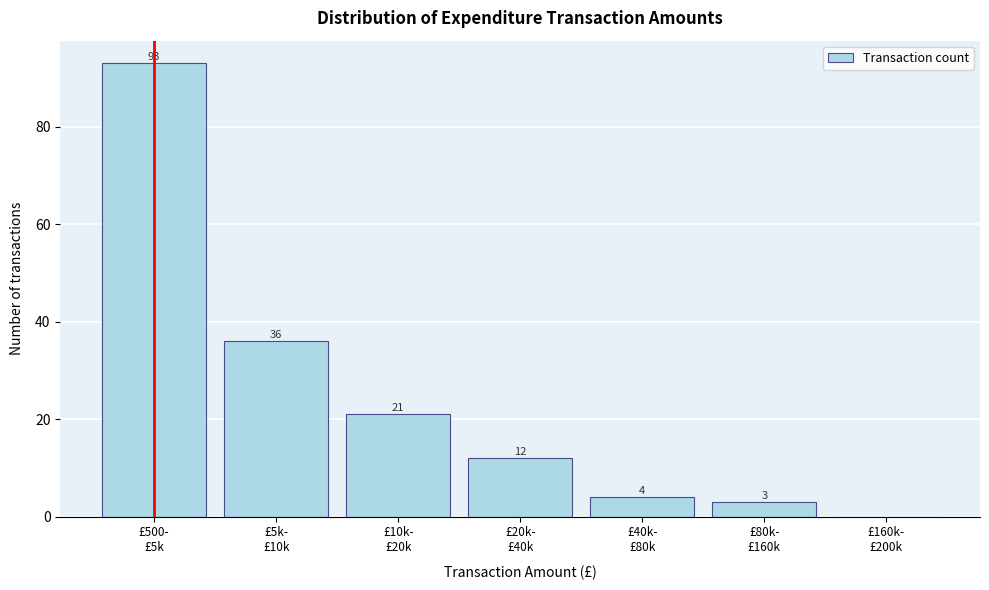

What is the maximum value shown in the chart?

93